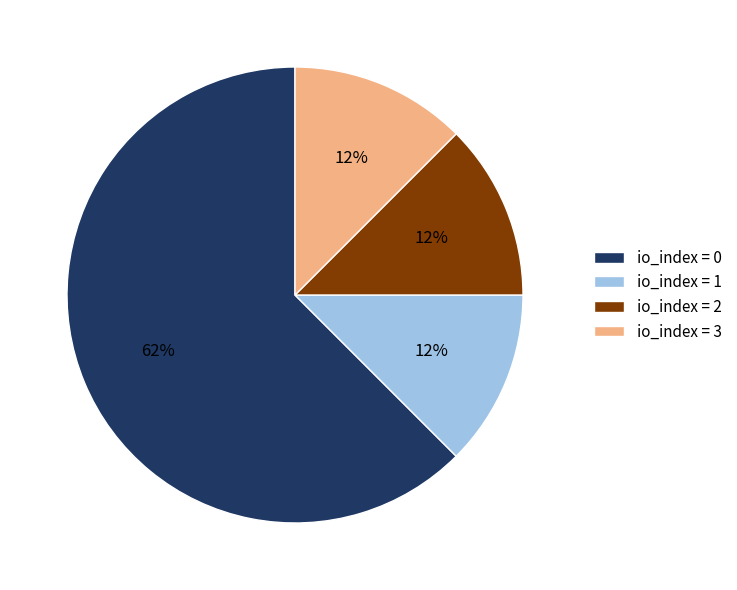

Is there a majority slice in this chart?

Yes